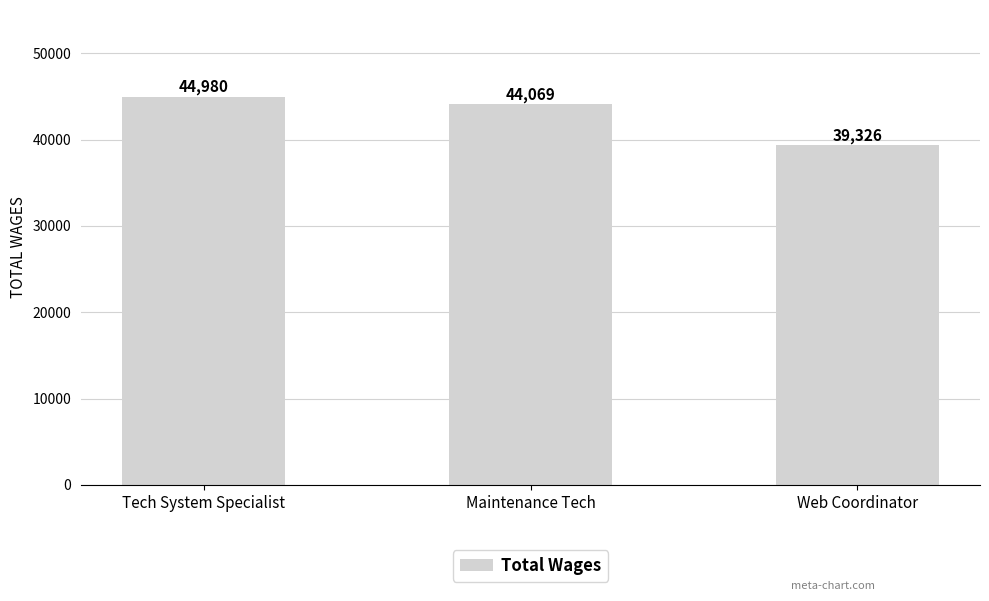

What is the maximum value shown in the chart?

44980